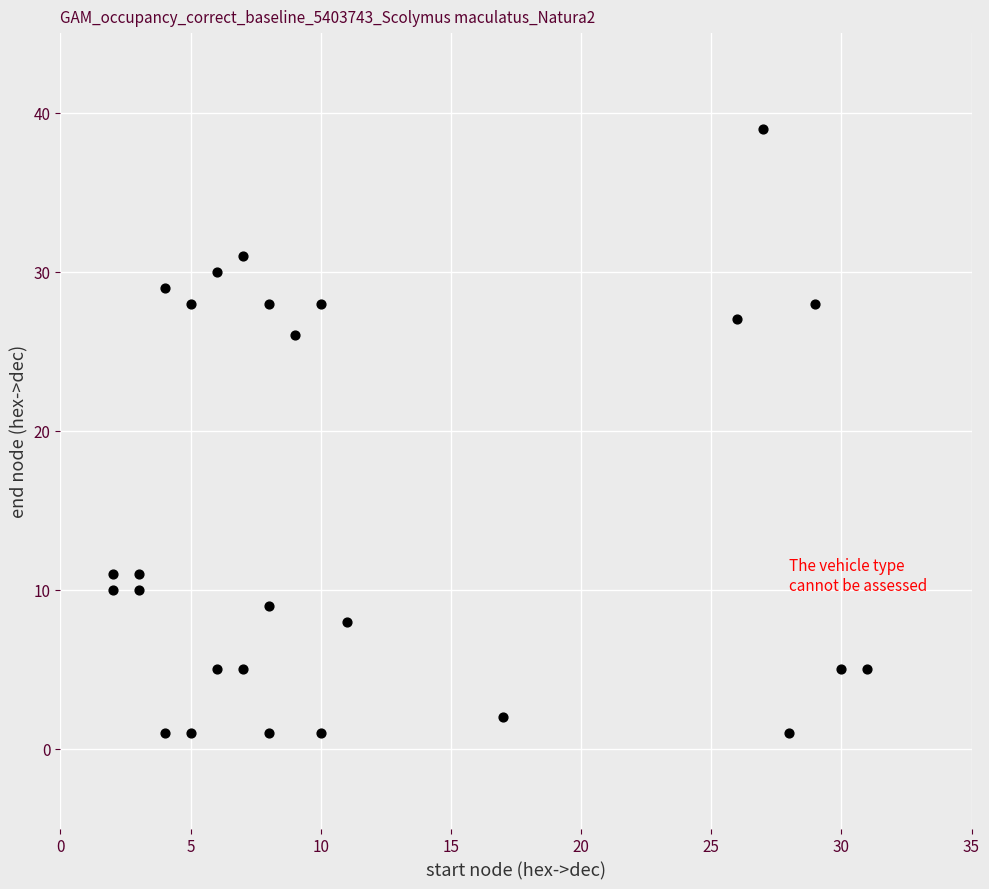

What Y value in the scatter plot is closest to 20?

26